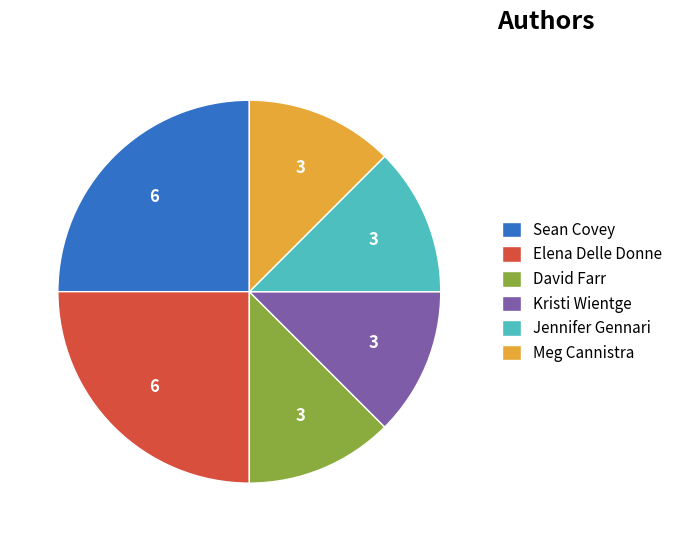

Count the number of slices in the pie.

6